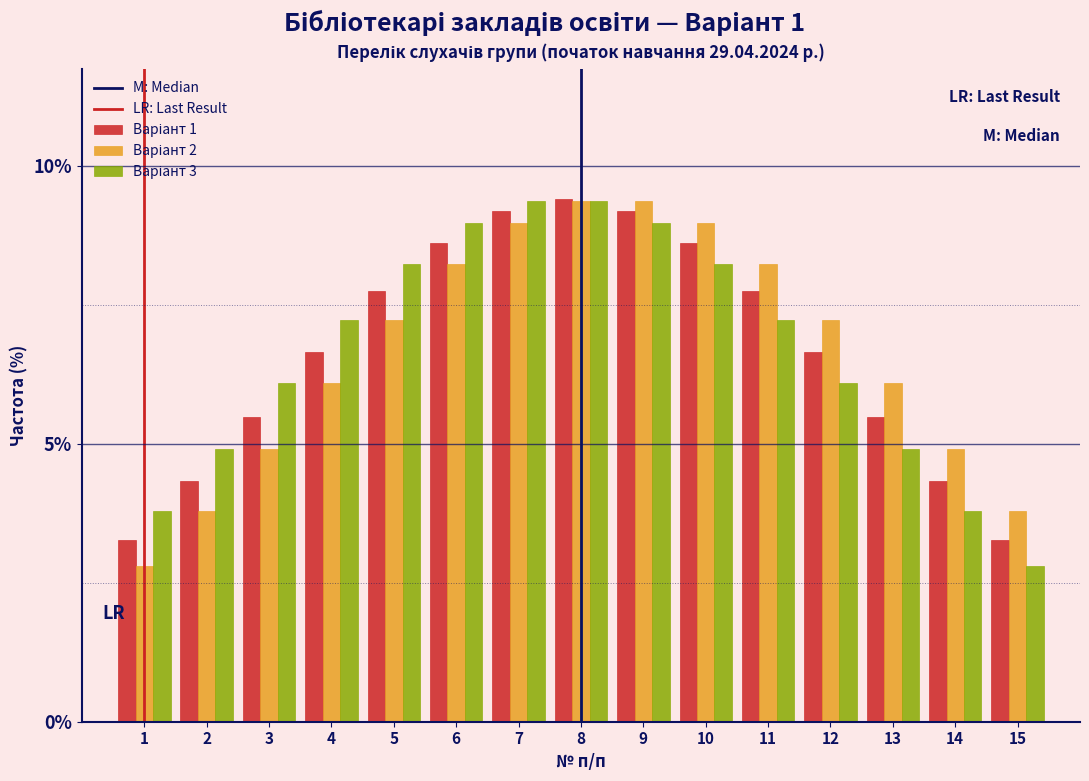

What is the spread (max minus min) of values at 3?

1.2